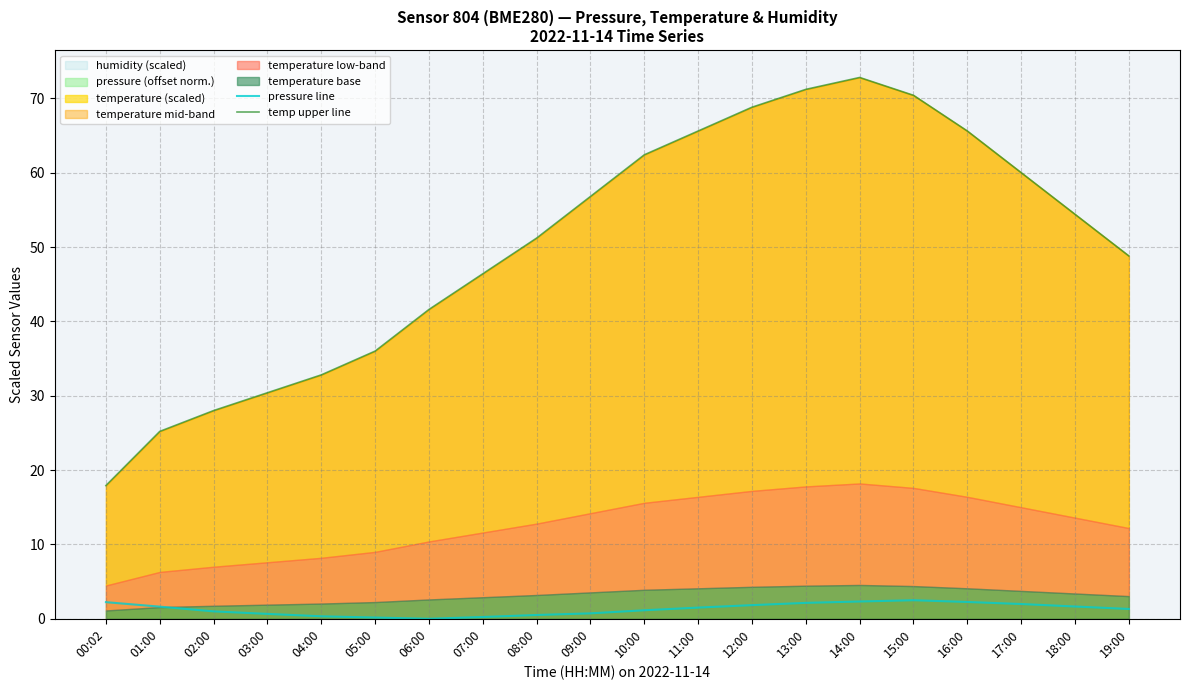

At 03:00, list the series in order from smallest to largest.

pressure line, temp upper line